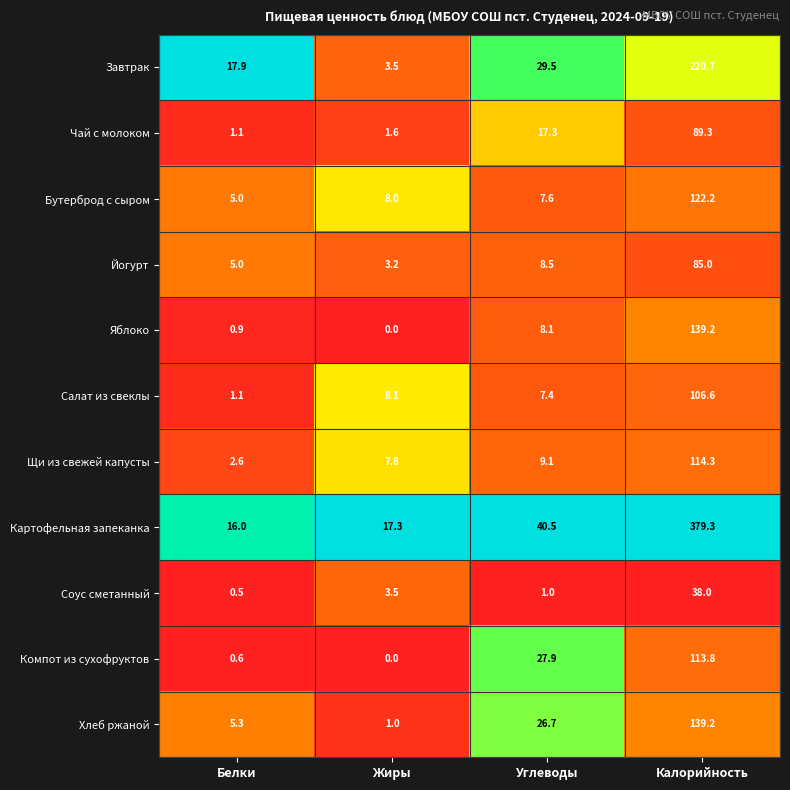

The value of Салат из свеклы at Белки is 0.3. True or false?

False